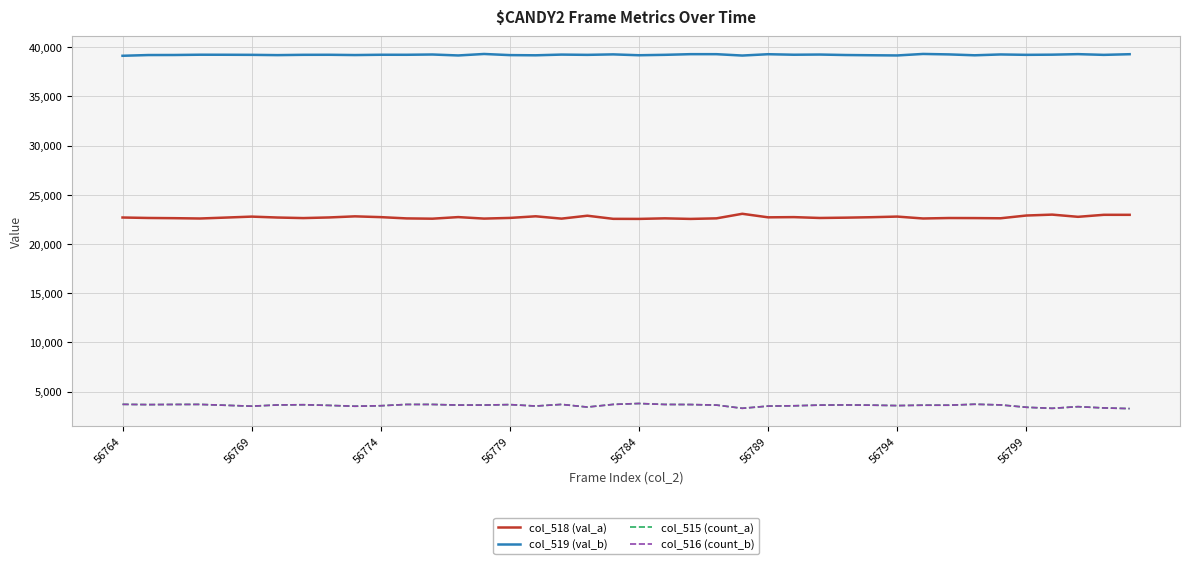

Which series has the largest total across all categories?

col_519 (val_b)